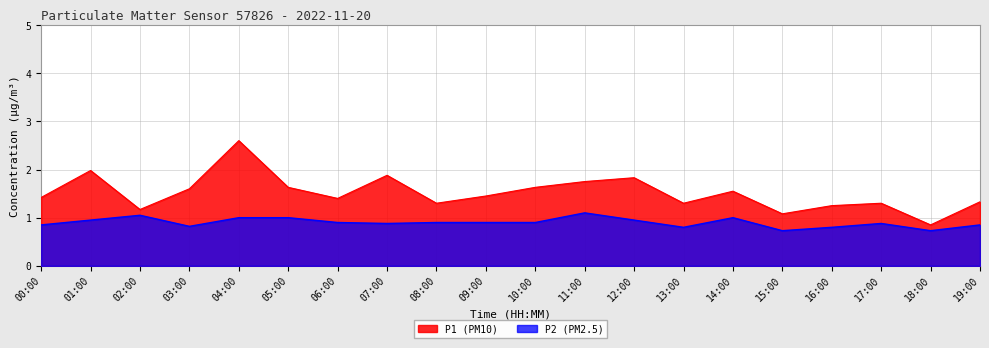

How many interior local valleys does the P2 series have?

5